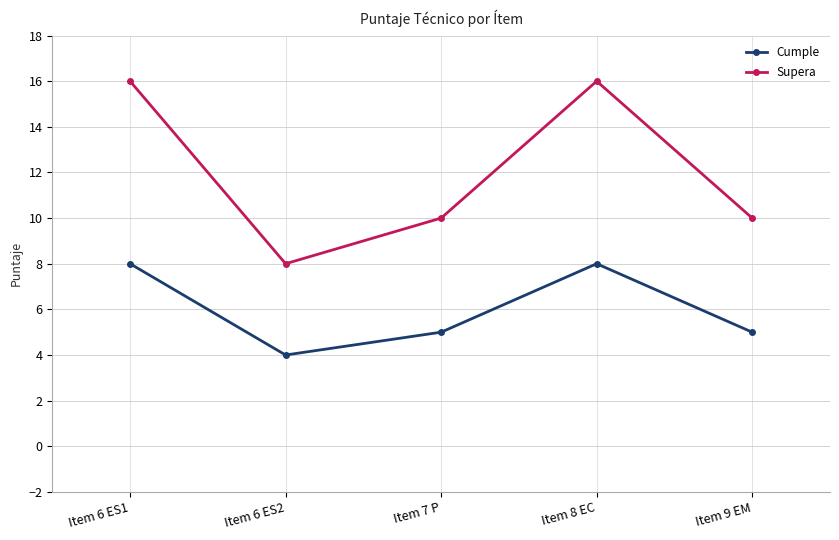

Which series has the widest spread of values?

Supera